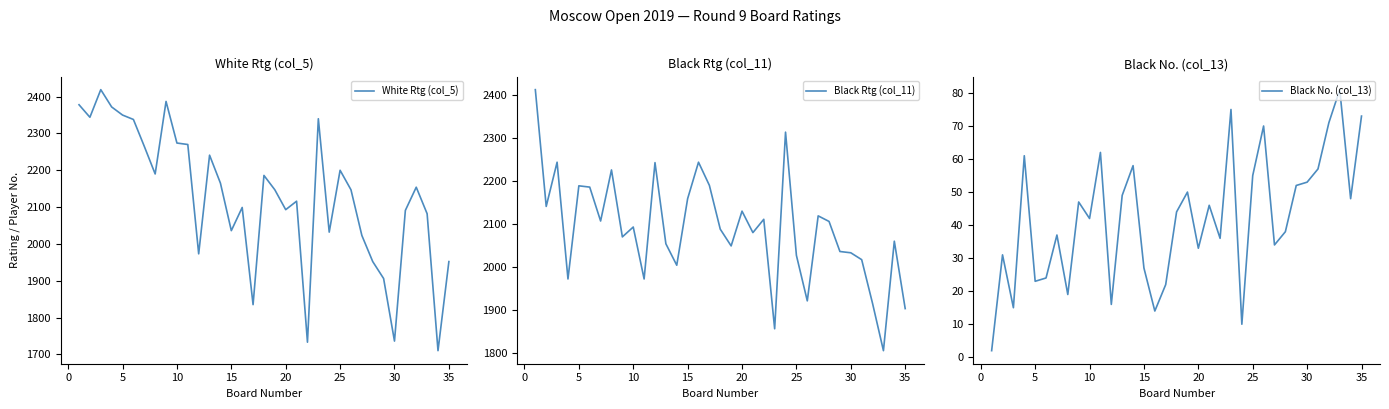

How many distinct data groups are displayed?

3